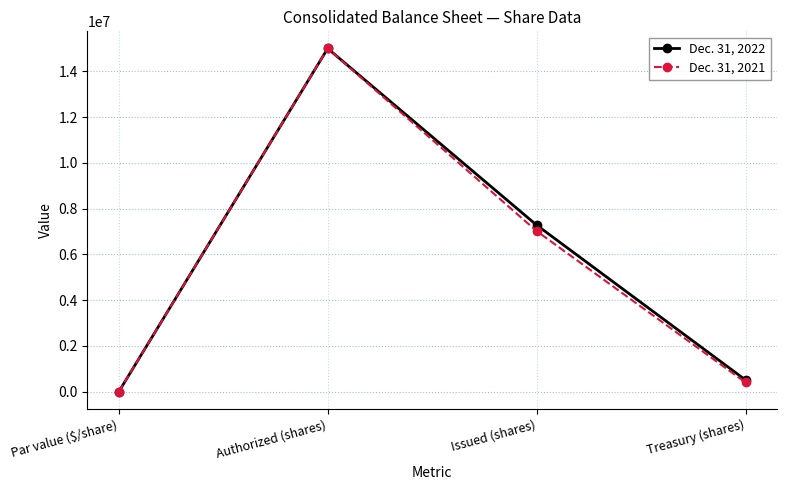

Rank the series by their average value, from lowest to highest.

Dec. 31, 2021, Dec. 31, 2022